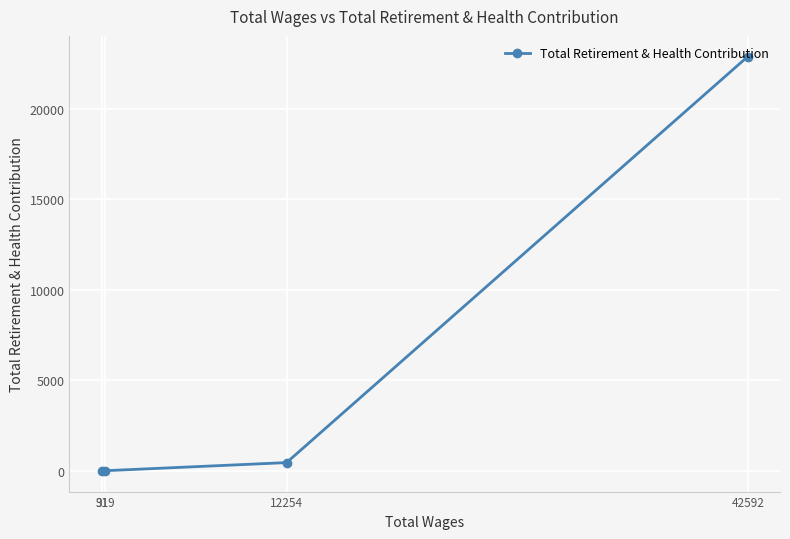

Approximately how many times larger is the value at 319 compared to 91?

4.0